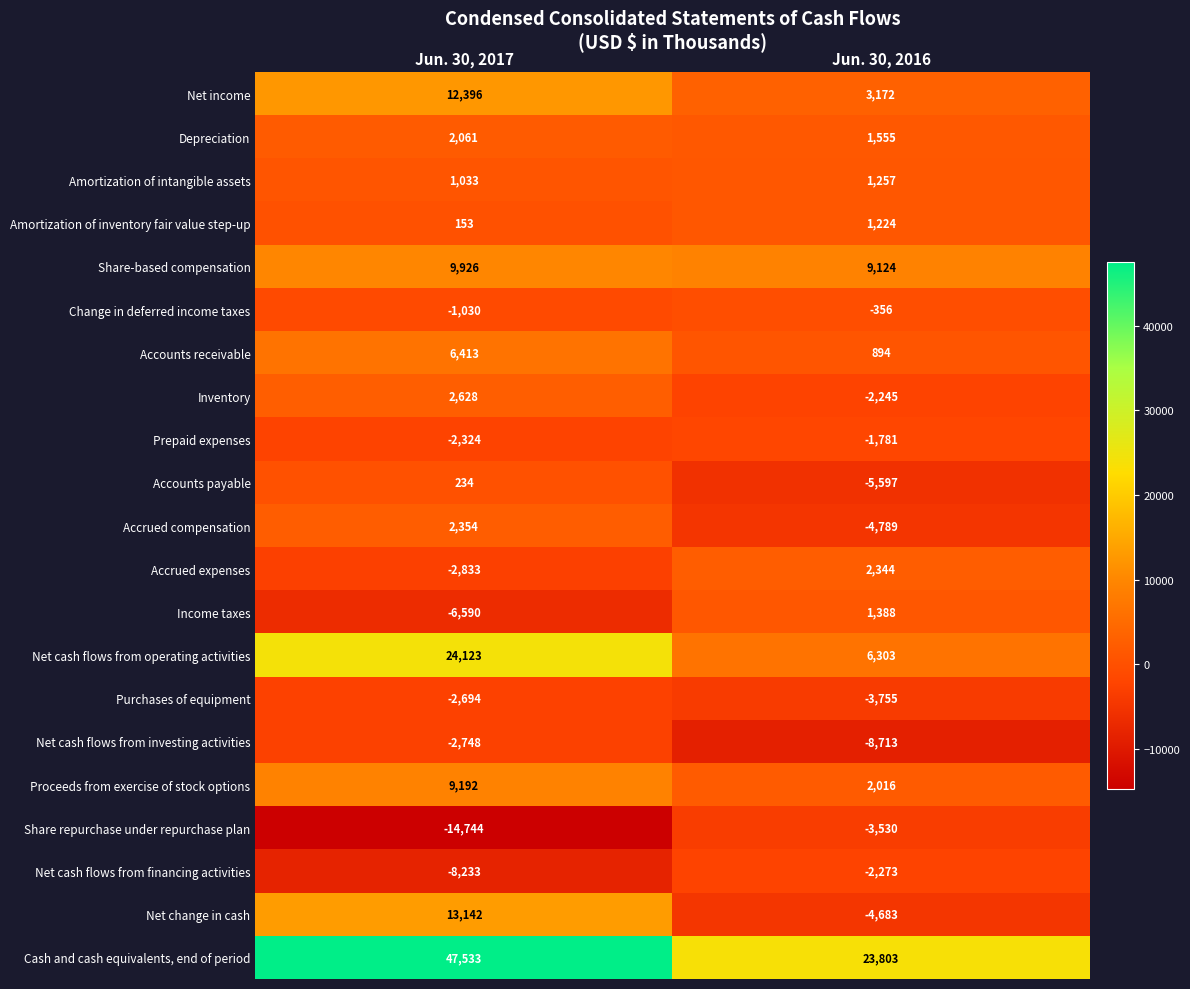

What is the difference between the maximum and minimum values in the Accrued expenses series?

5177